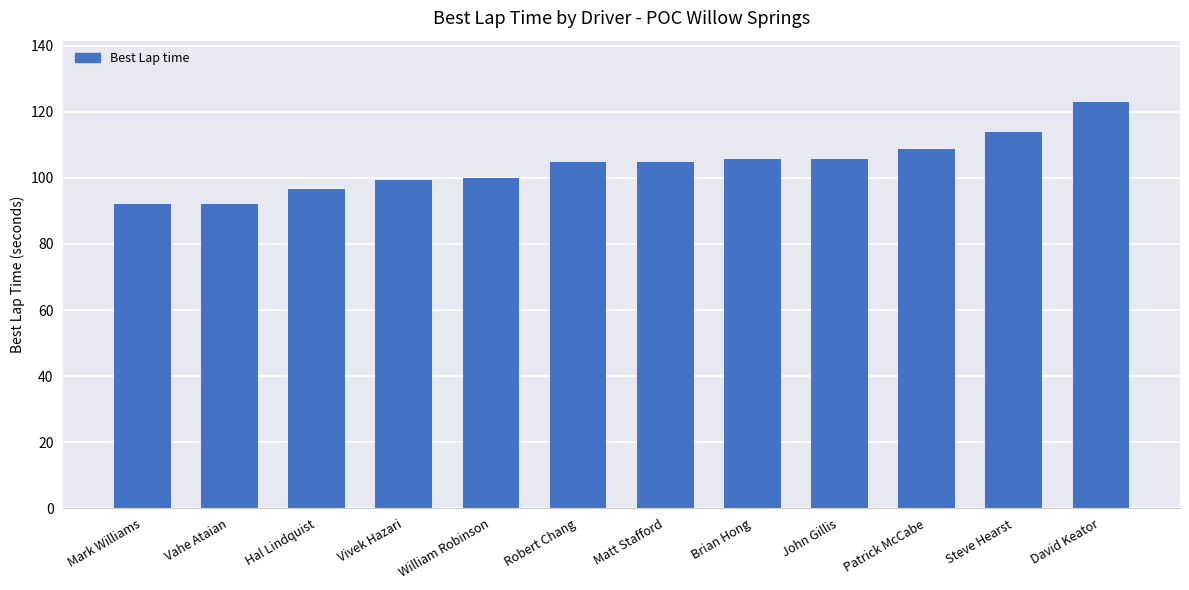

What is the greatest value displayed?

123.1